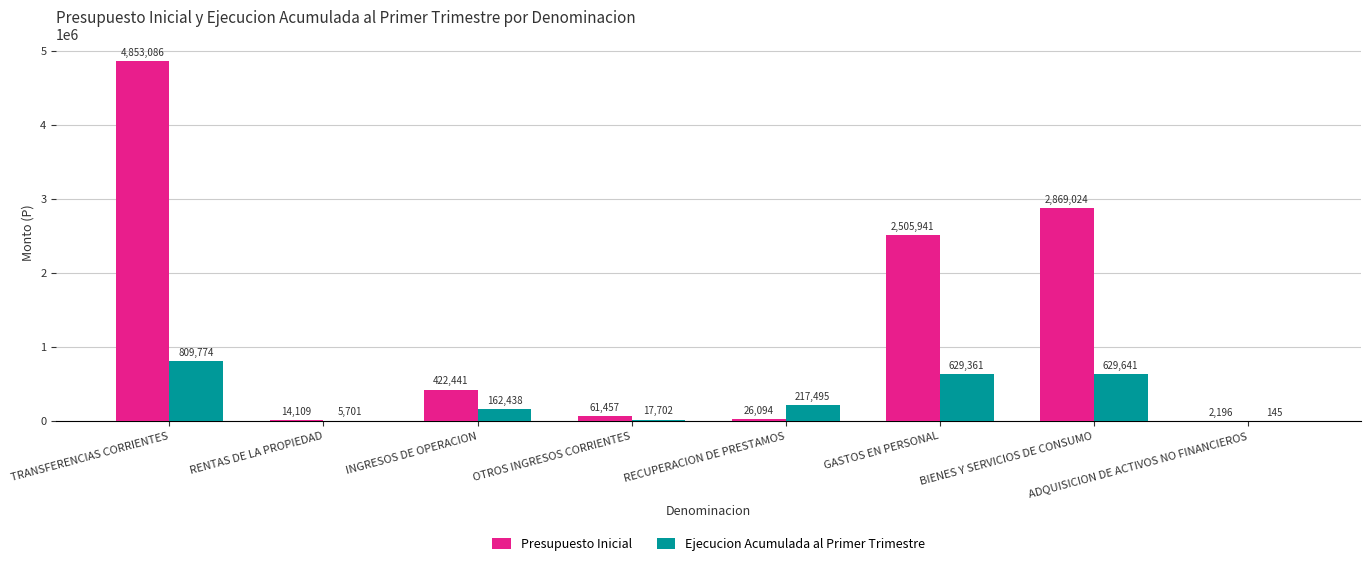

What is the sum of the Presupuesto Inicial values at ADQUISICION DE ACTIVOS NO FINANCIEROS and OTROS INGRESOS CORRIENTES?

63653